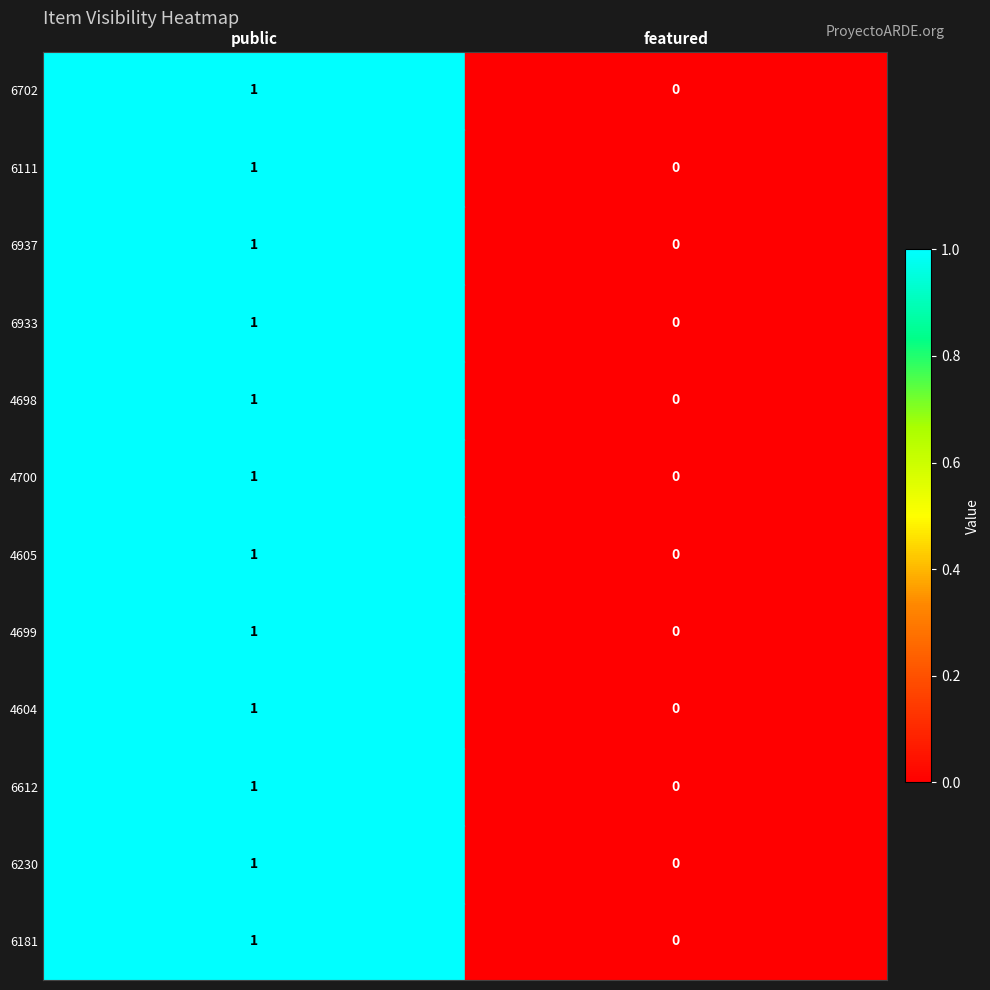

The 6612 series shows 1 at public. True or false?

True